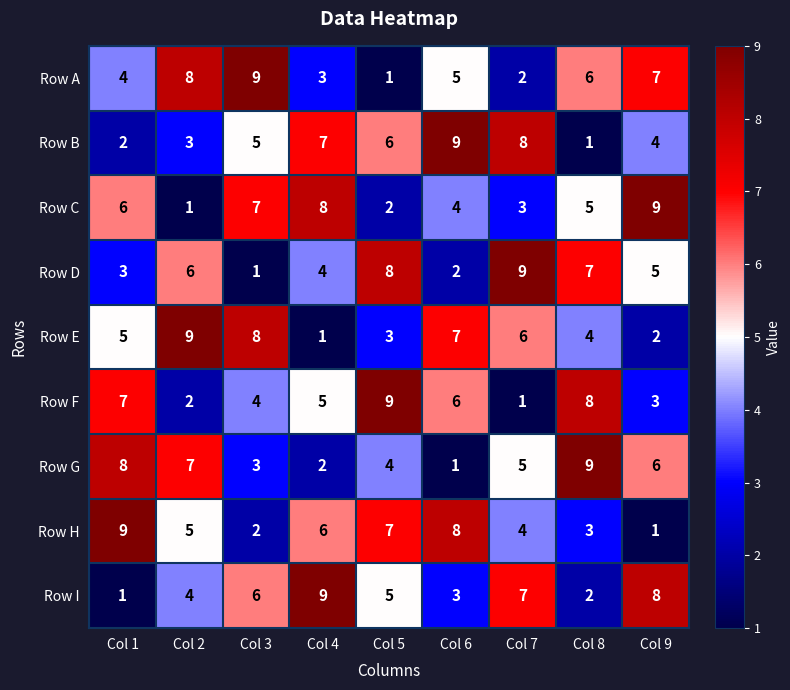

What is the smallest value displayed?

1